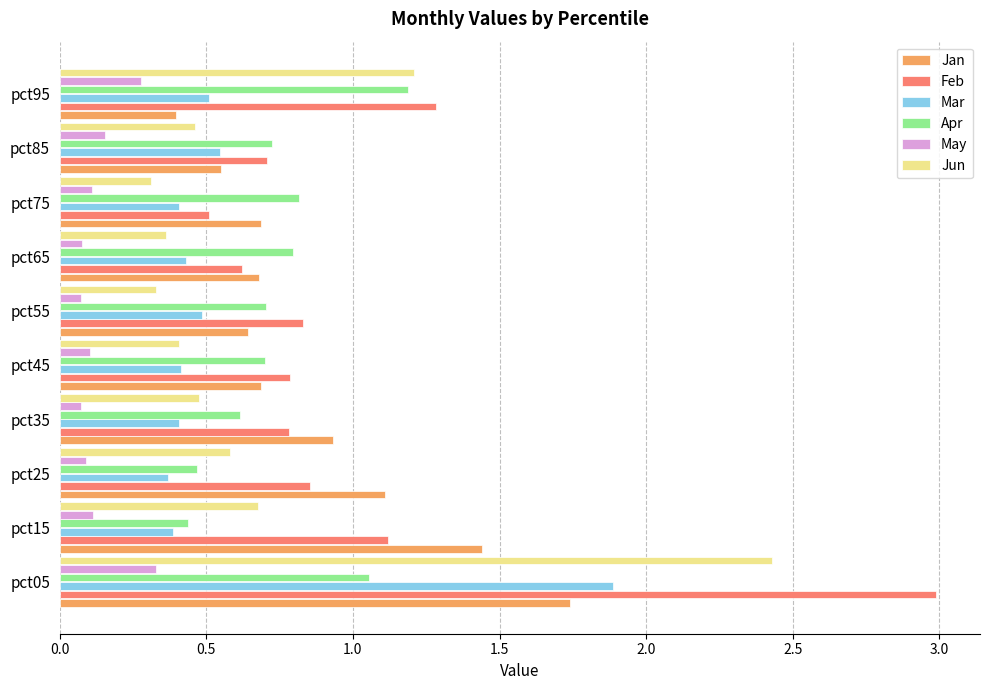

Is it true that Jun equals 0.9 at pct15?

False